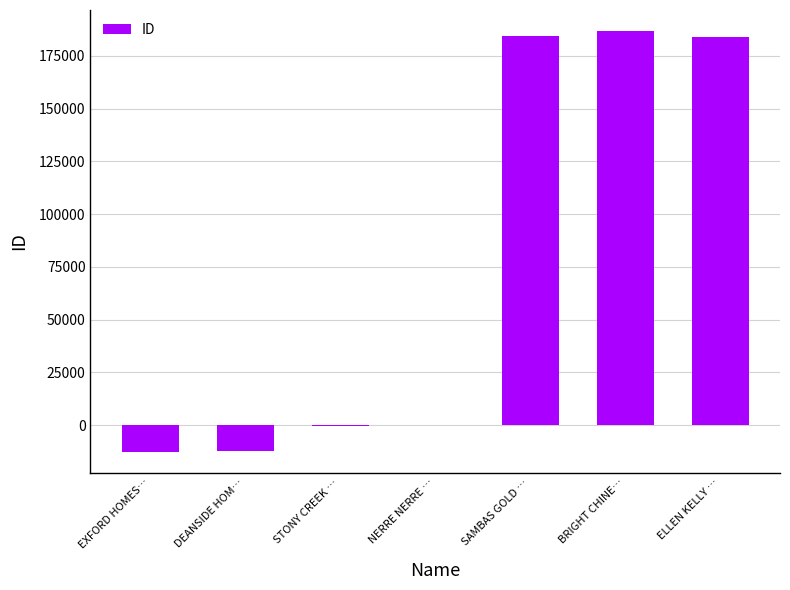

How many data points does each series have?

7